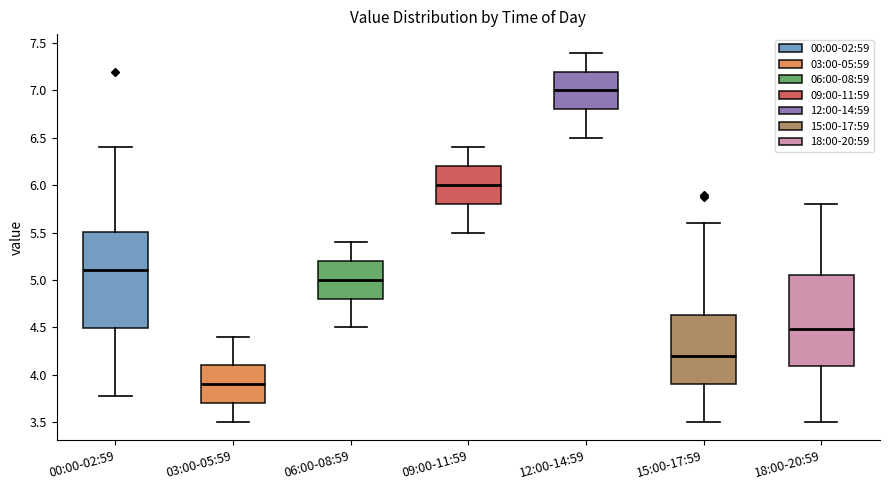

Reading left to right, read every box against the y-axis: the position of its median line, the range the box covers, and the ends of its whiskers. The values are not printed on the chart, so give them approximately, as read against the axis.

00:00-02:59: median 5.10, box 4.50 to 5.50, whiskers 3.75 to 6.40
03:00-05:59: median 3.90, box 3.70 to 4.10, whiskers 3.50 to 4.40
06:00-08:59: median 5.00, box 4.80 to 5.20, whiskers 4.50 to 5.40
09:00-11:59: median 6.00, box 5.80 to 6.20, whiskers 5.50 to 6.40
12:00-14:59: median 7.00, box 6.80 to 7.20, whiskers 6.50 to 7.40
15:00-17:59: median 4.20, box 3.90 to 4.65, whiskers 3.50 to 5.60
18:00-20:59: median 4.50, box 4.10 to 5.05, whiskers 3.50 to 5.80